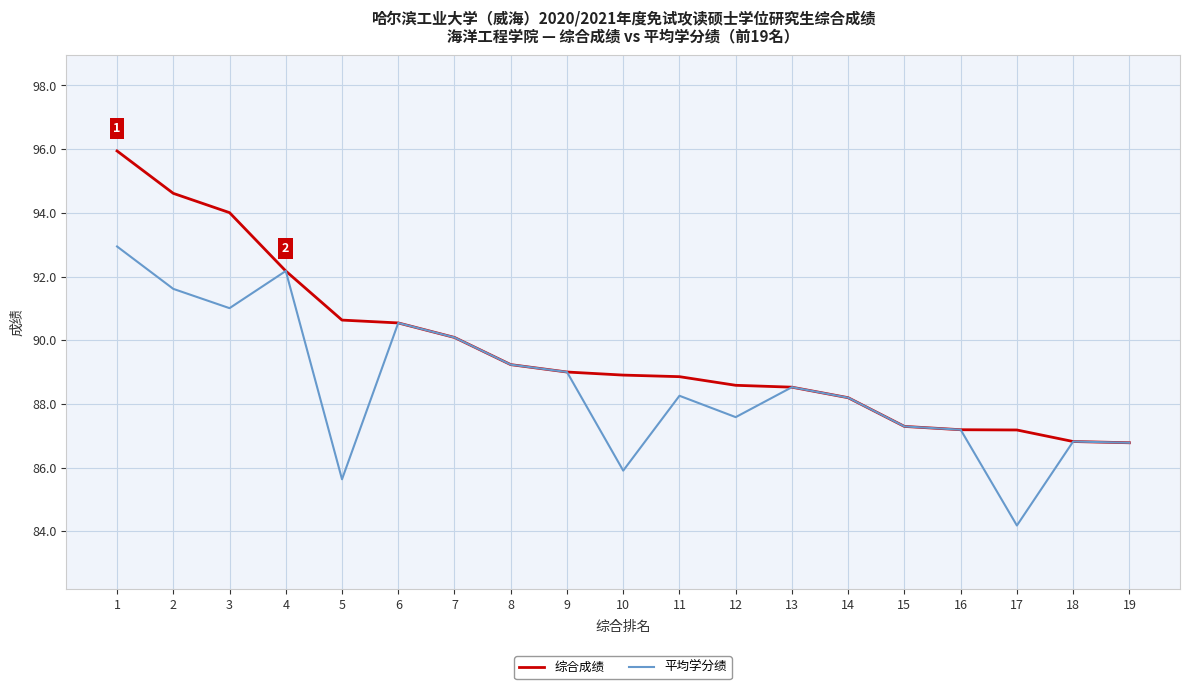

What is the lowest value of the 综合成绩 series?

86.8